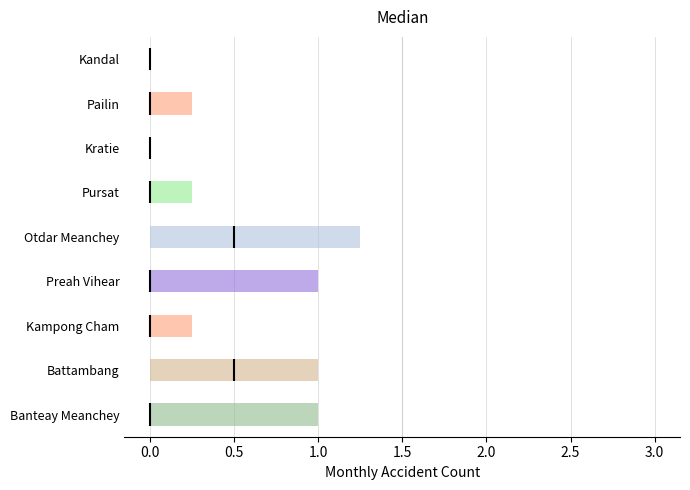

Reading bottom to top, transcribe this box plot: for each box, give where its median line is, the range the box spans, and where its two whiskers end, as read against the x-axis. The values are not printed on the chart, so give them approximately, as read against the axis.

Banteay Meanchey: median 0.00 (drawn on the box's left edge), box 0.00 to 1.00, whiskers 0.00 to 2.00
Battambang: median 0.50, box 0.00 to 1.00, whiskers 0.00 to 2.00
Kampong Cham: median 0.00 (drawn on the box's left edge), box 0.00 to 0.25, whiskers 0.00 to 0.25
Preah Vihear: median 0.00 (drawn on the box's left edge), box 0.00 to 1.00, whiskers 0.00 to 1.00
Otdar Meanchey: median 0.50, box 0.00 to 1.25, whiskers 0.00 to 3.00
Pursat: median 0.00 (drawn on the box's left edge), box 0.00 to 0.25, whiskers 0.00 to 0.25
Kratie: box collapsed to a line at 0.00, whiskers 0.00 to 0.00
Pailin: median 0.00 (drawn on the box's left edge), box 0.00 to 0.25, whiskers 0.00 to 0.25
Kandal: box collapsed to a line at 0.00, whiskers 0.00 to 0.00